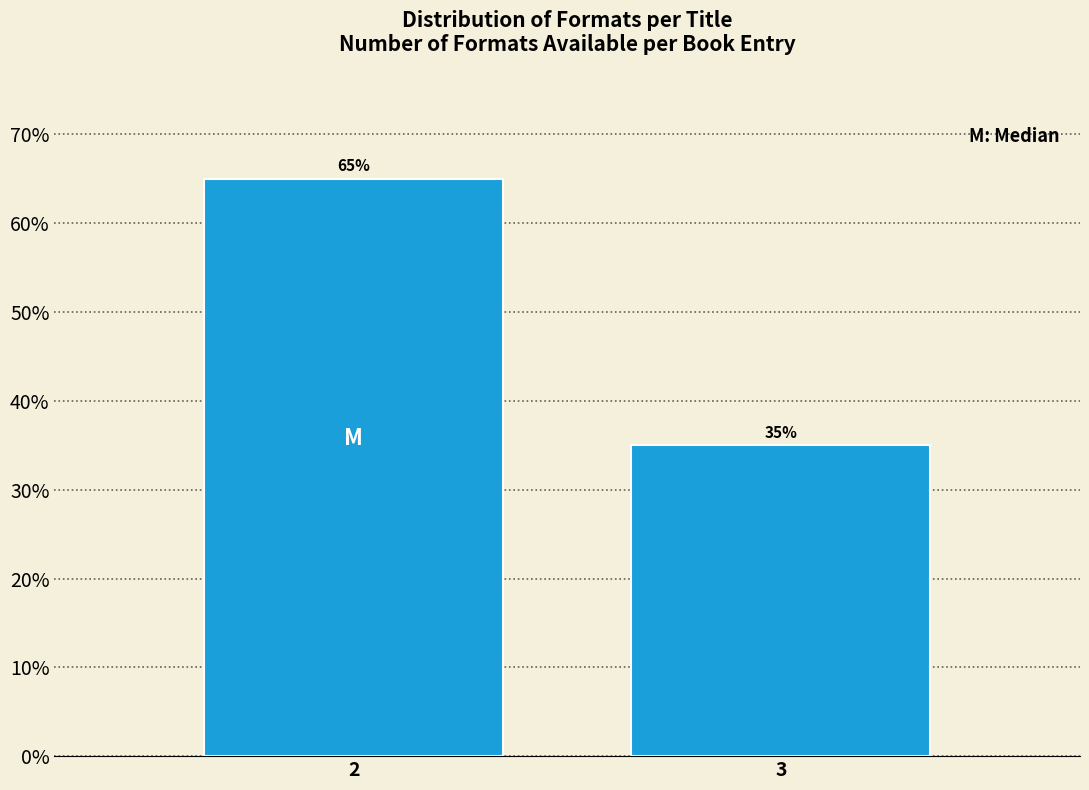

Does the chart contain any negative values?

No